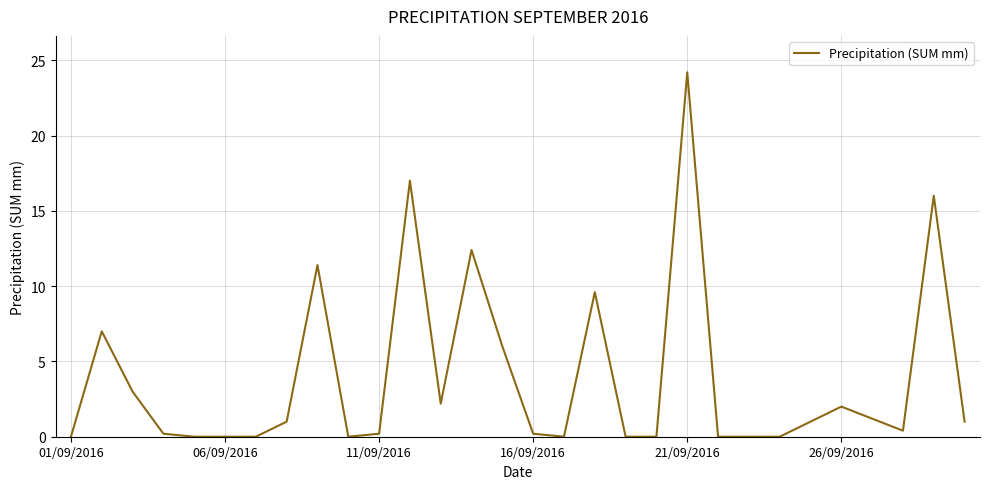

What is the average value?

3.9